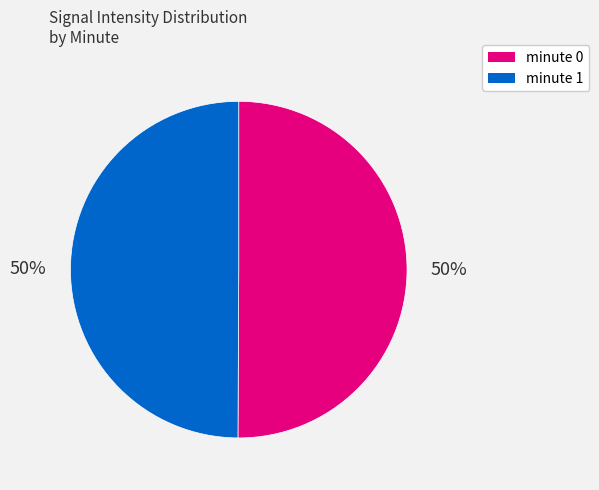

What is the ratio of the value at minute 1 to the value at minute 0?

1.0